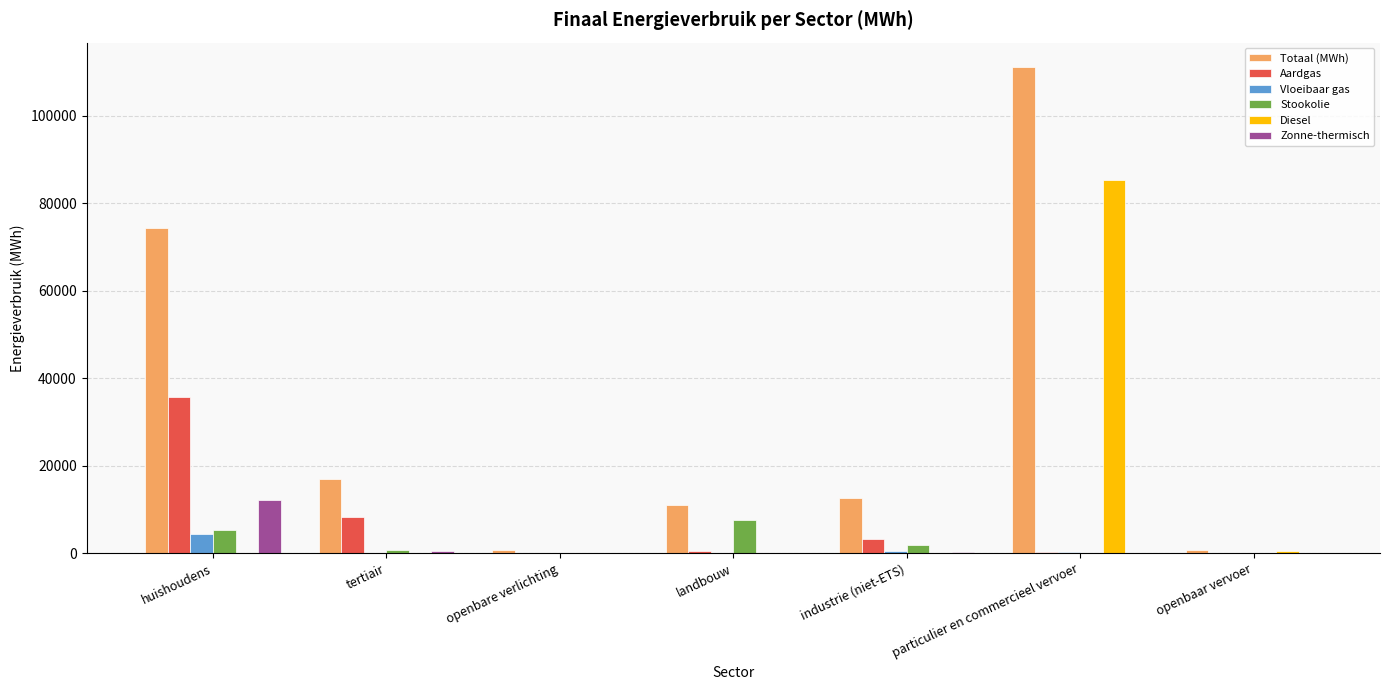

Which series changed the most between huishoudens and particulier en commercieel vervoer?

Diesel